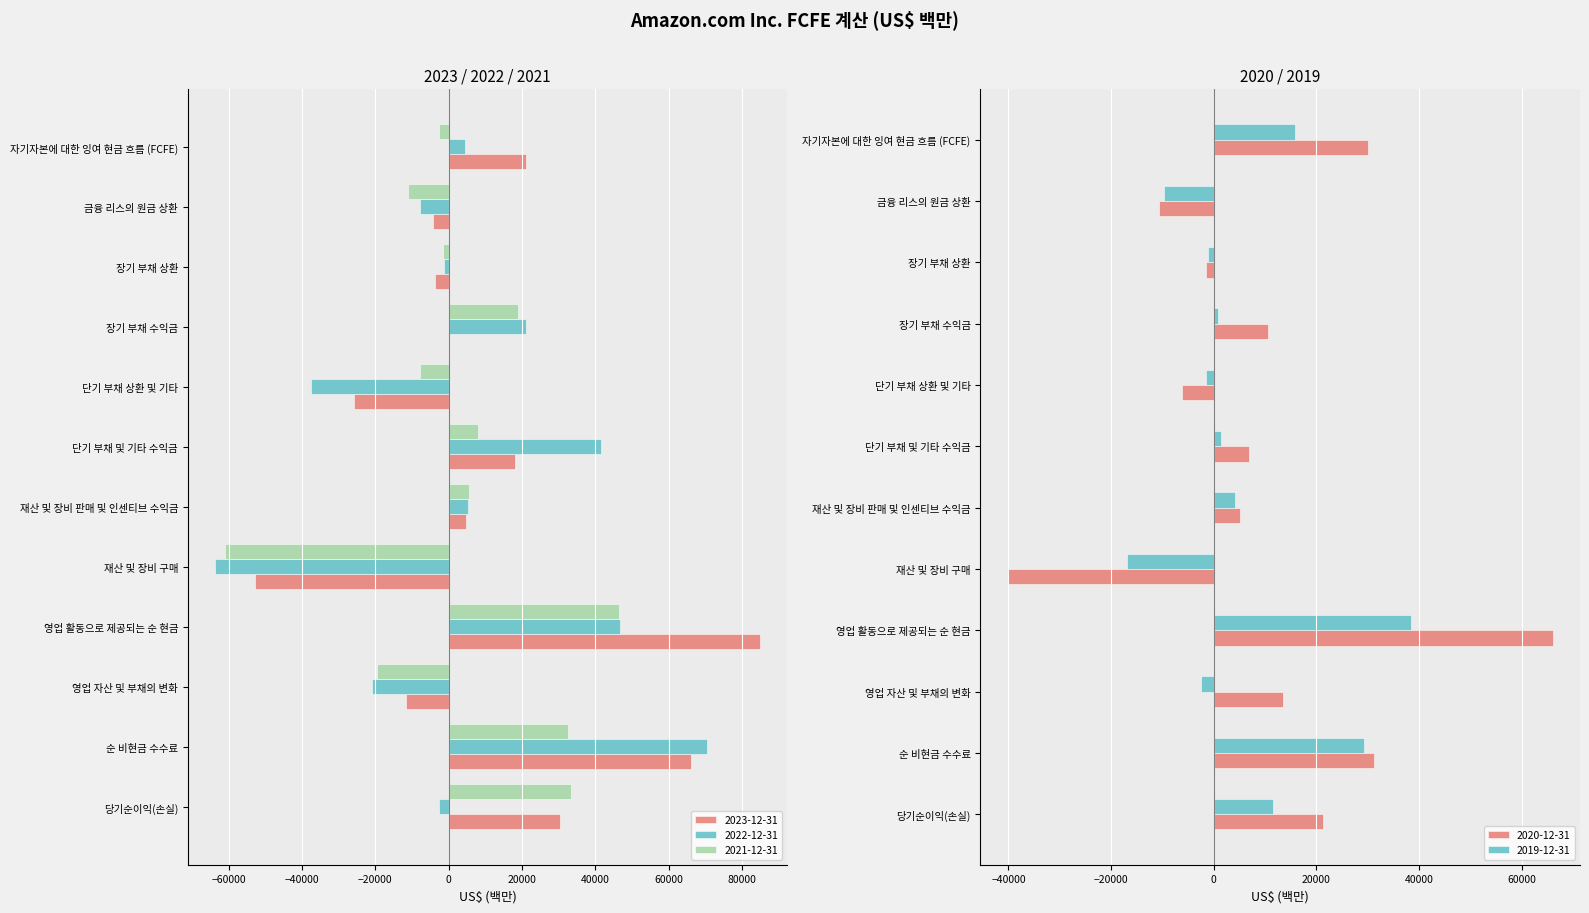

Which series changed the most between 영업 활동으로 제공되는 순 현금 and 단기 부채 상환 및 기타?

2023-12-31